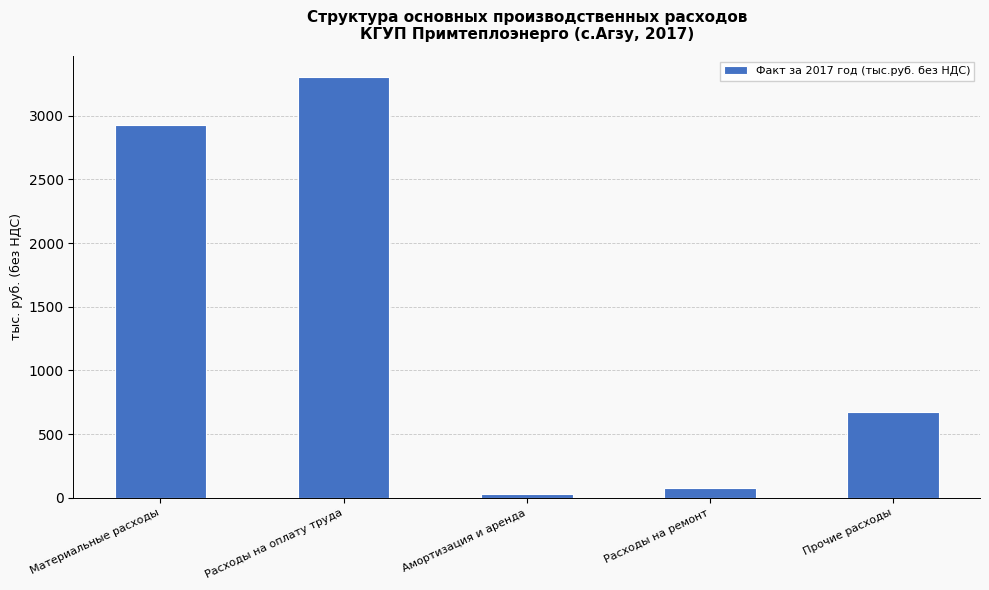

What is the label of the 3rd bar from the left?

Амортизация и аренда